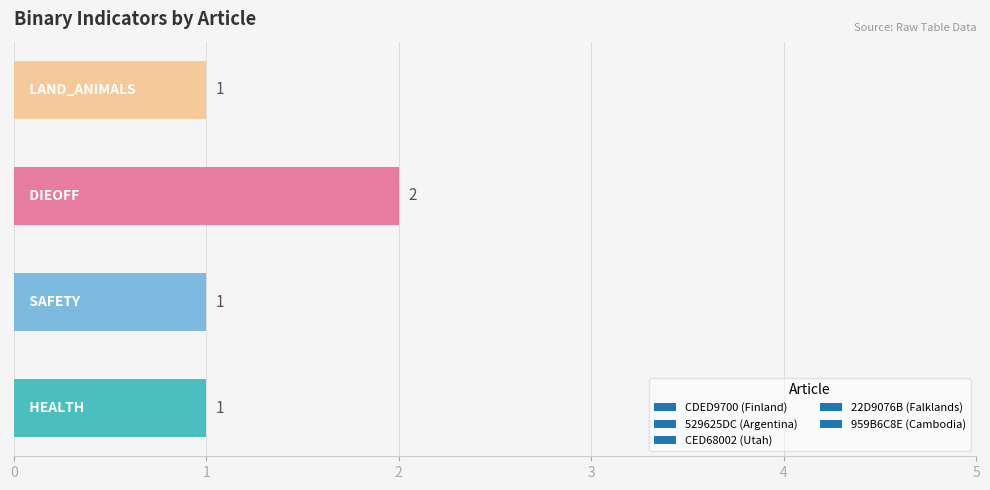

Reading top to bottom, transcribe all the data shown in this chart.

1	2	1	1